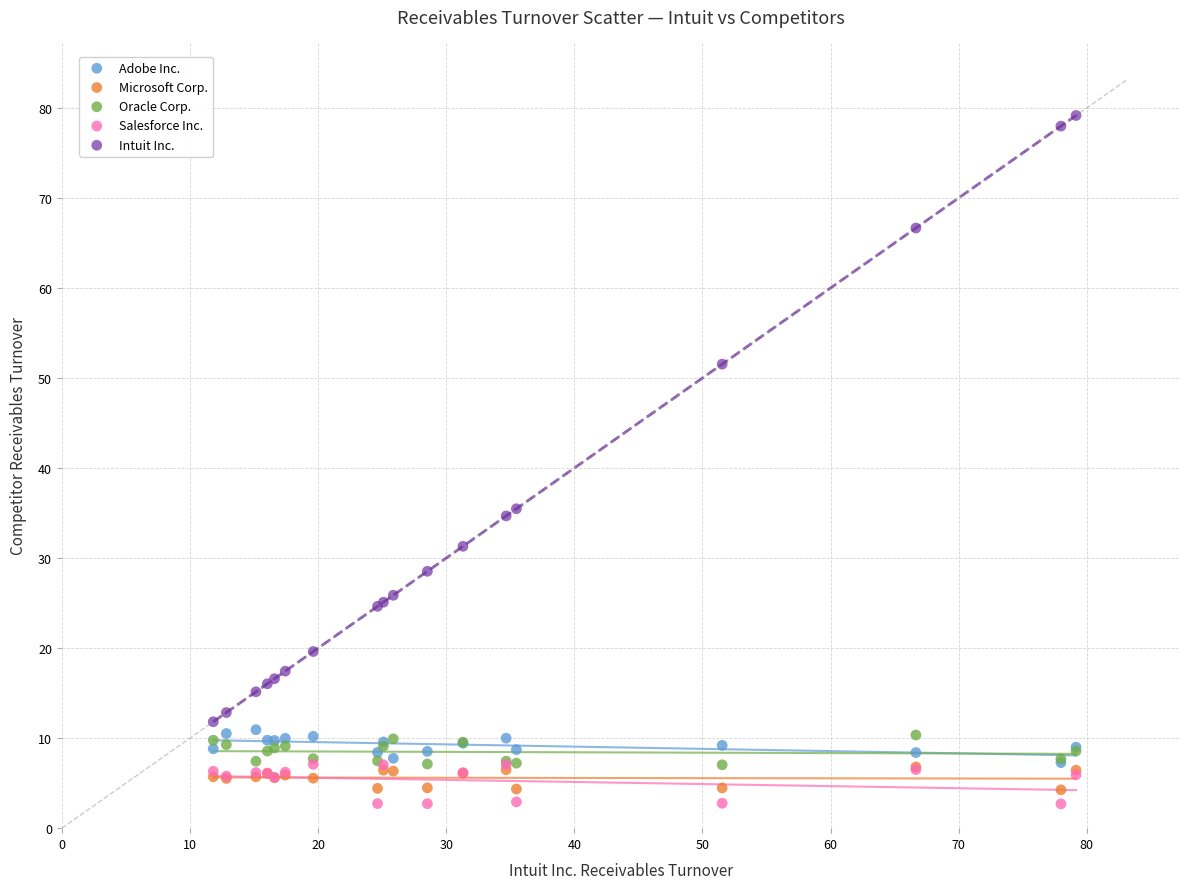

Which series has the largest Y range (max minus min)?

Intuit Inc.